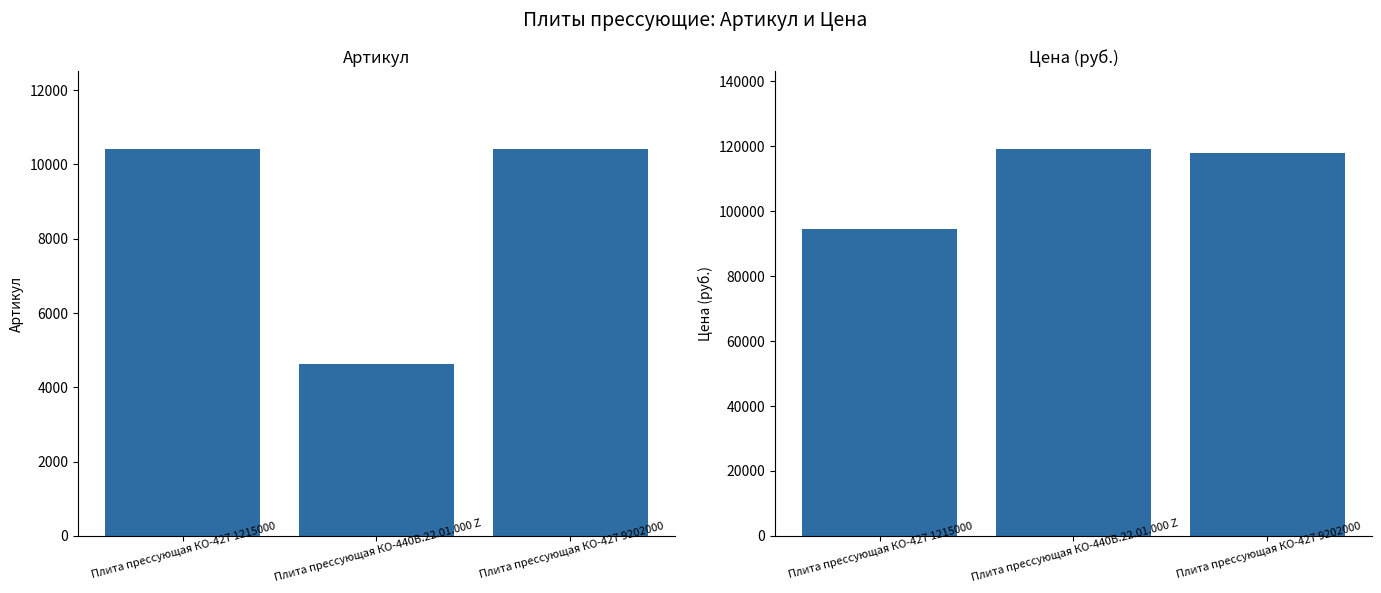

True or false: Артикул has a value of 15066 at Плита прессующая КО-427 9202000.

False